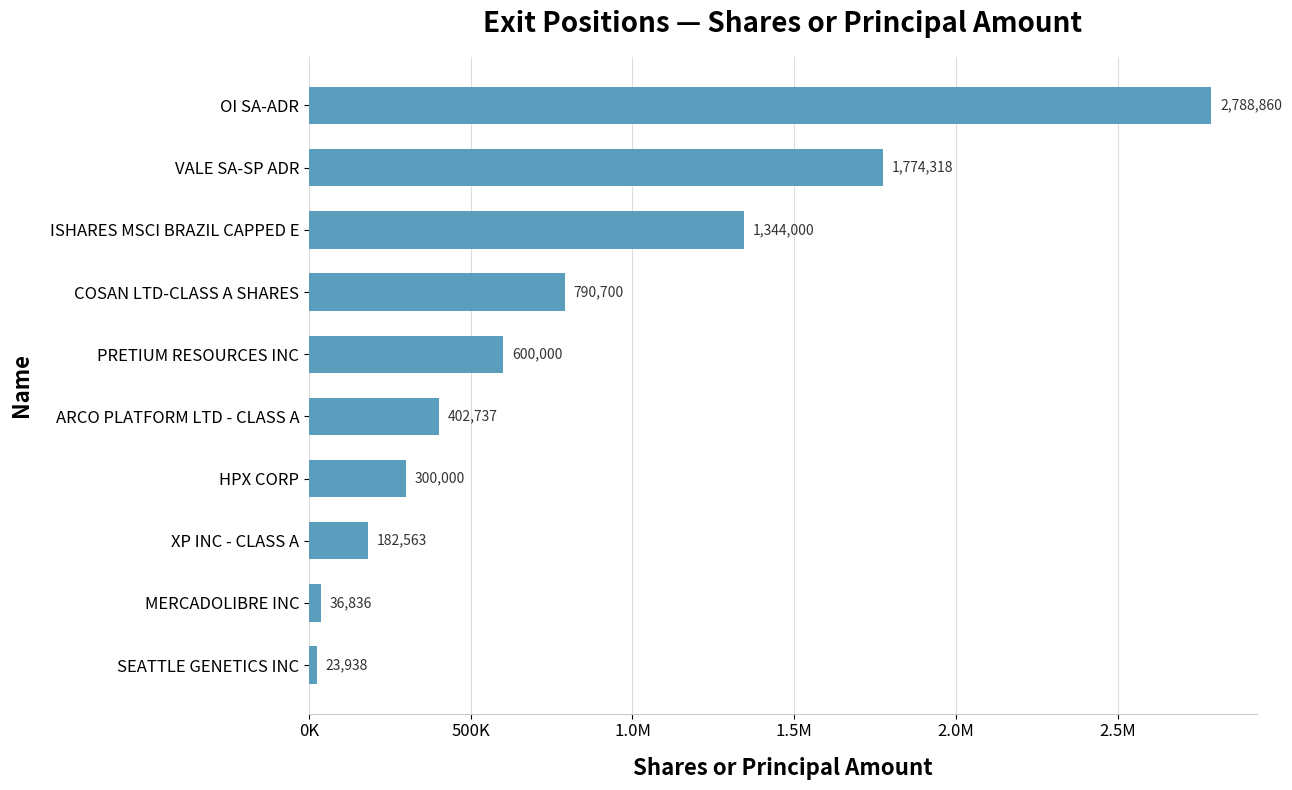

Are the bars horizontal?

Yes